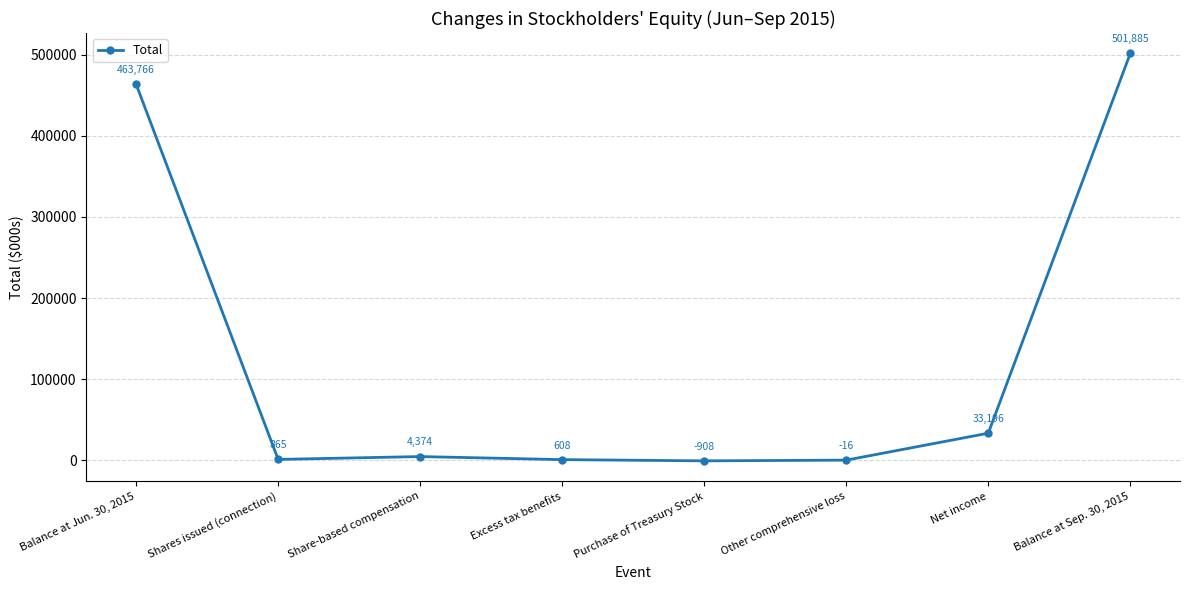

What is the change in value from Shares issued (connection) to Share-based compensation?

+3509